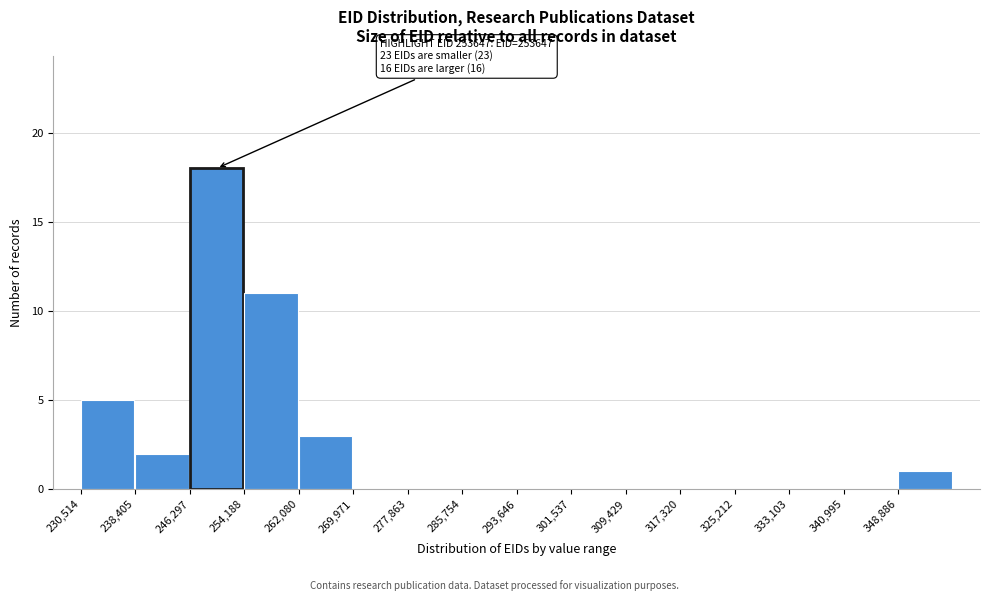

Over which range of the x-axis is the bar tallest?

246000 to 254000